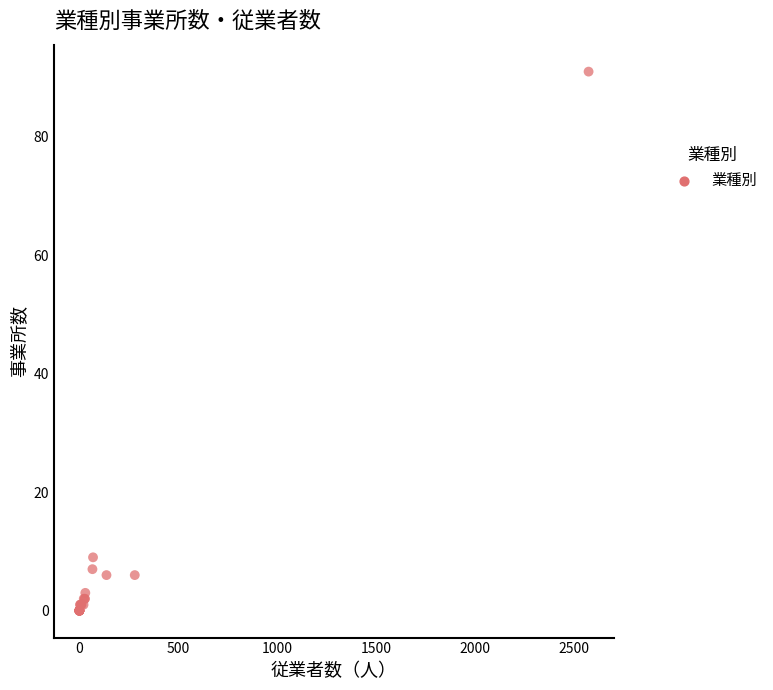

What Y value in the scatter plot is closest to 45?

9